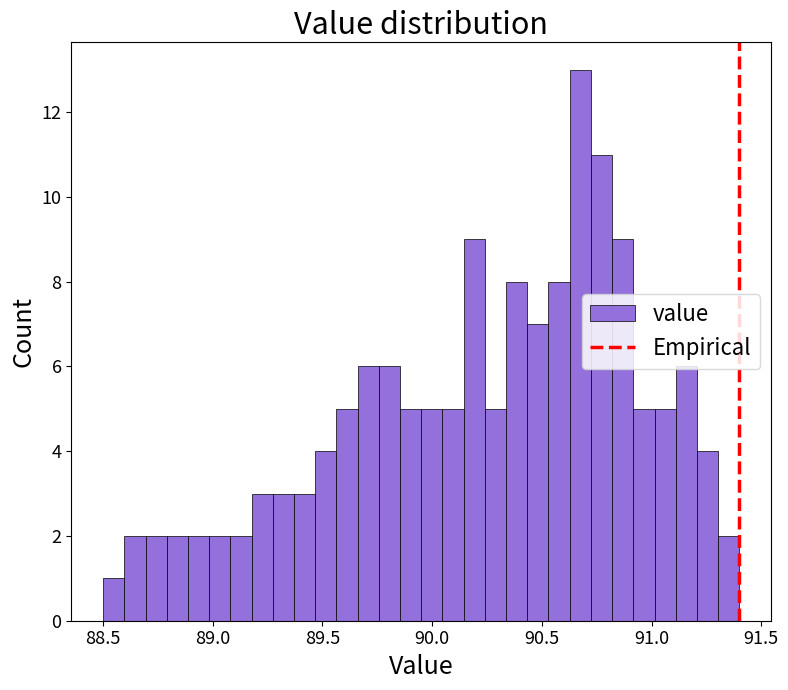

Around what value on the x-axis is the tallest bar? Give the approximate position of its centre, as read against the axis.

90.70